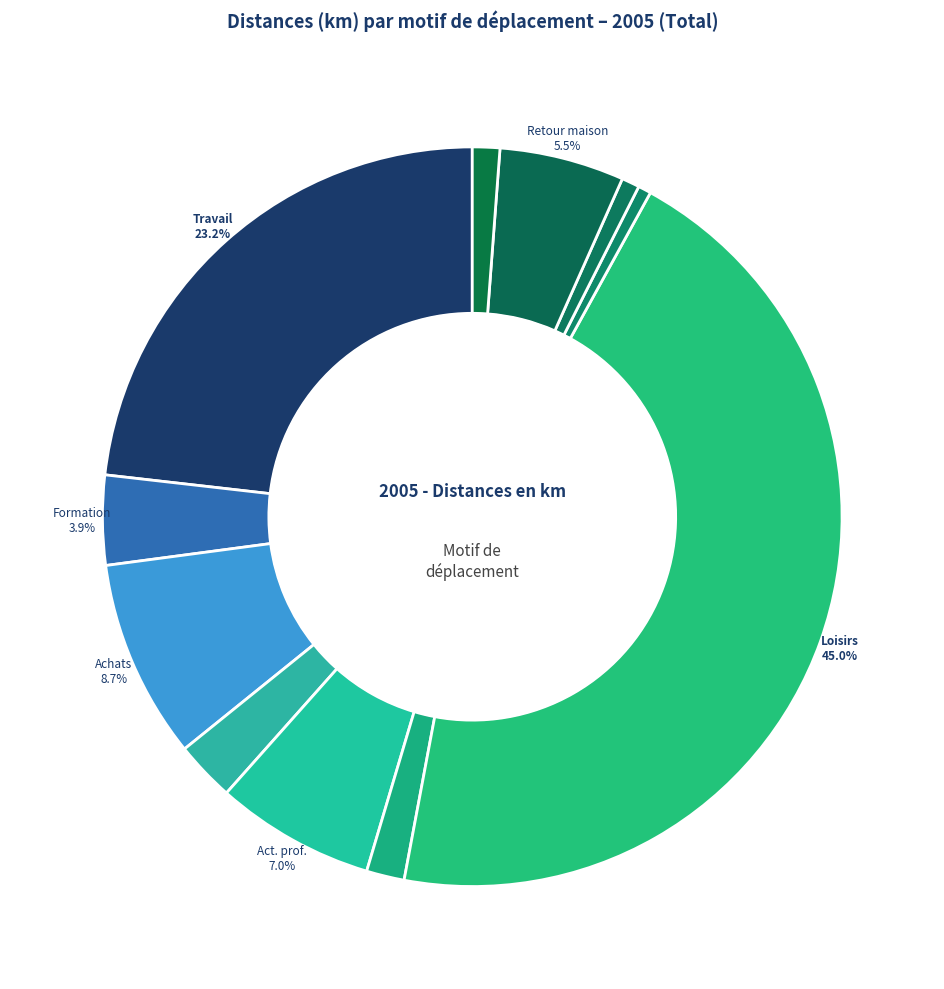

Which slice is the largest?

Loisirs